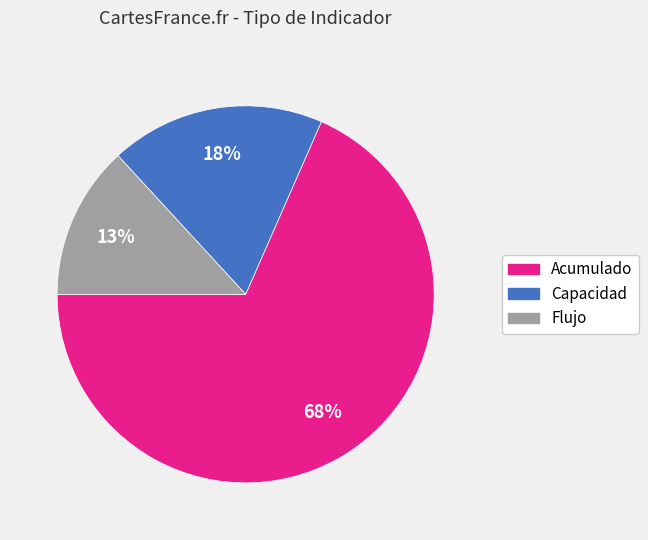

What is the smallest slice in the pie chart?

Flujo